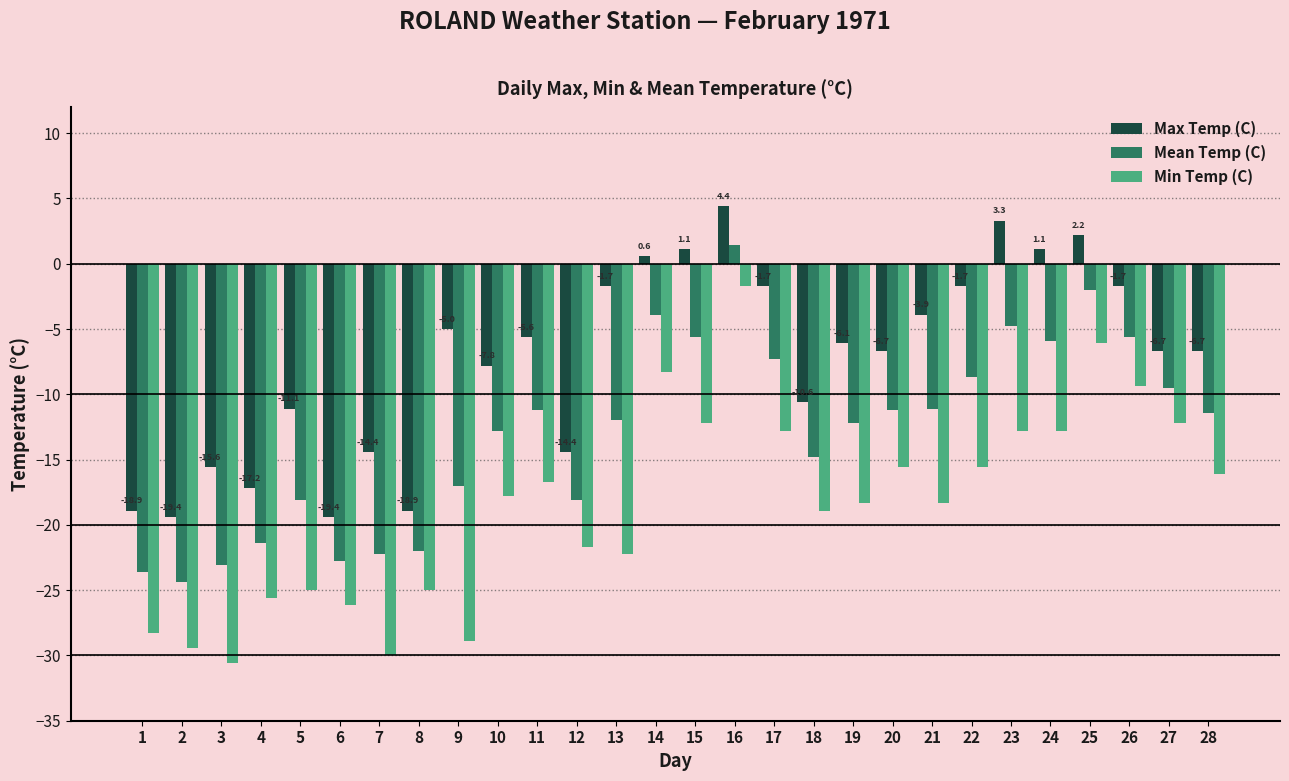

Does the chart contain stacked bars?

No